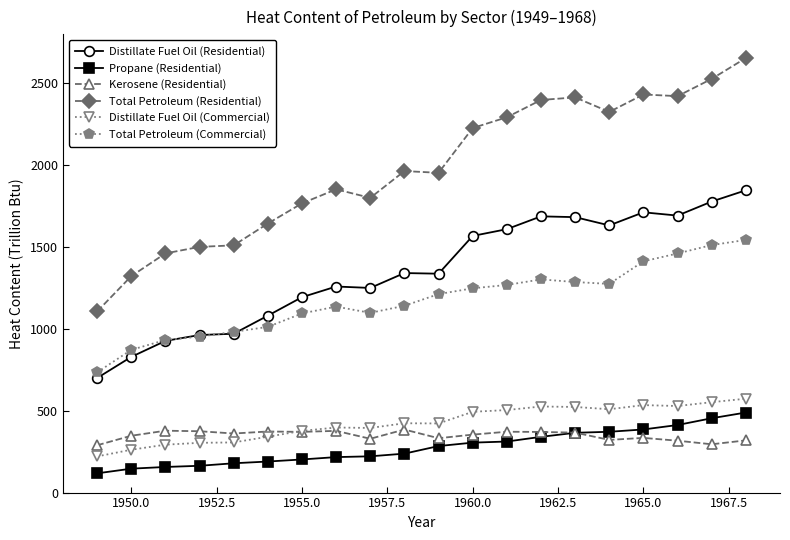

What is the minimum value shown in the chart?

117.6